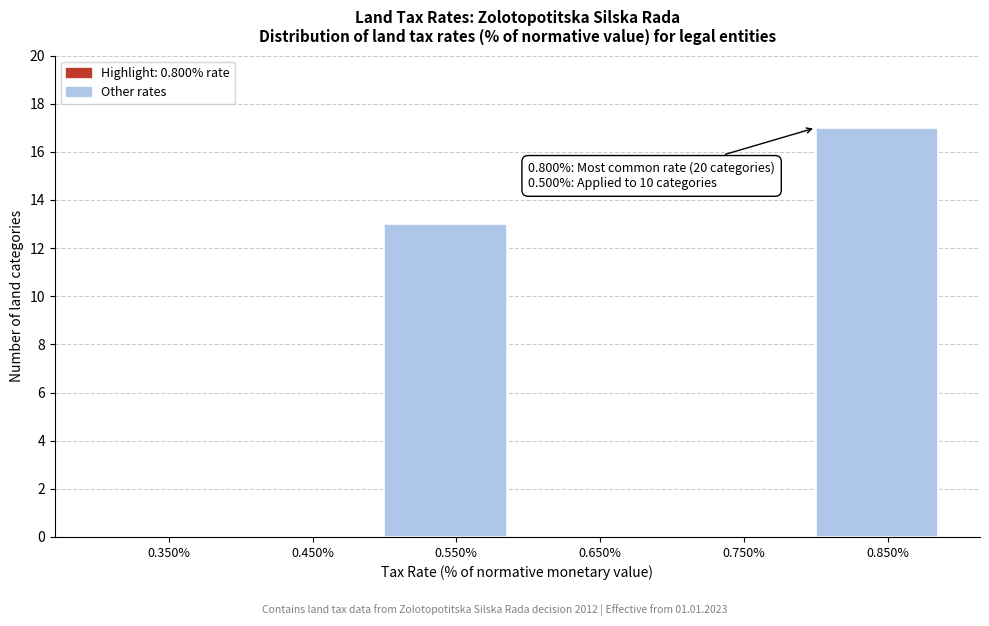

Which range on the x-axis has the tallest bar?

0.8 to 0.9